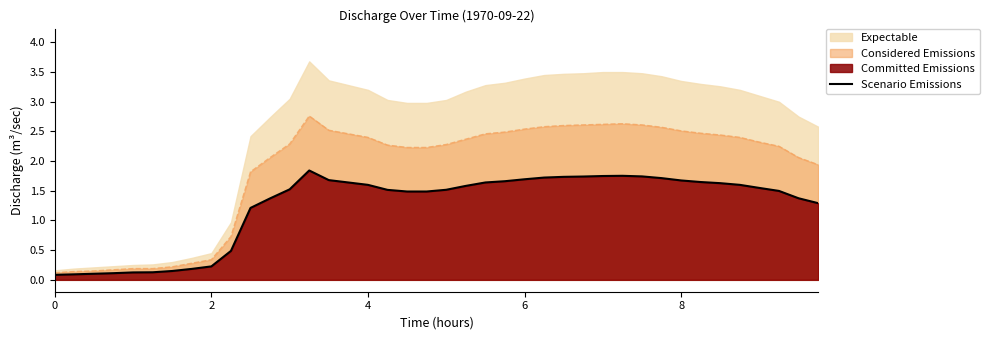

What is the smallest value displayed?

0.1